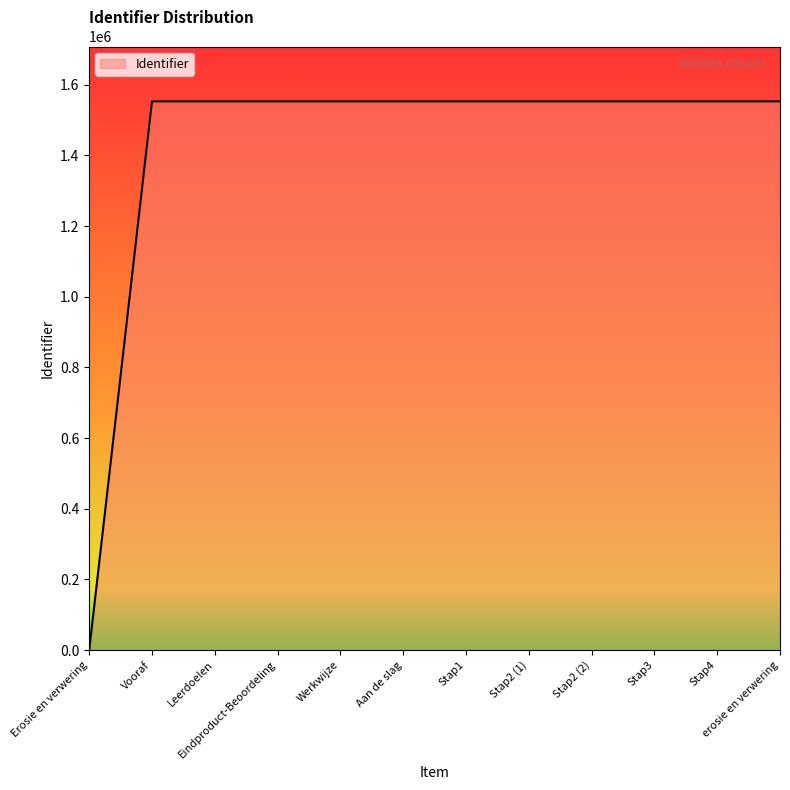

What is the difference between the maximum and second lowest values?

63